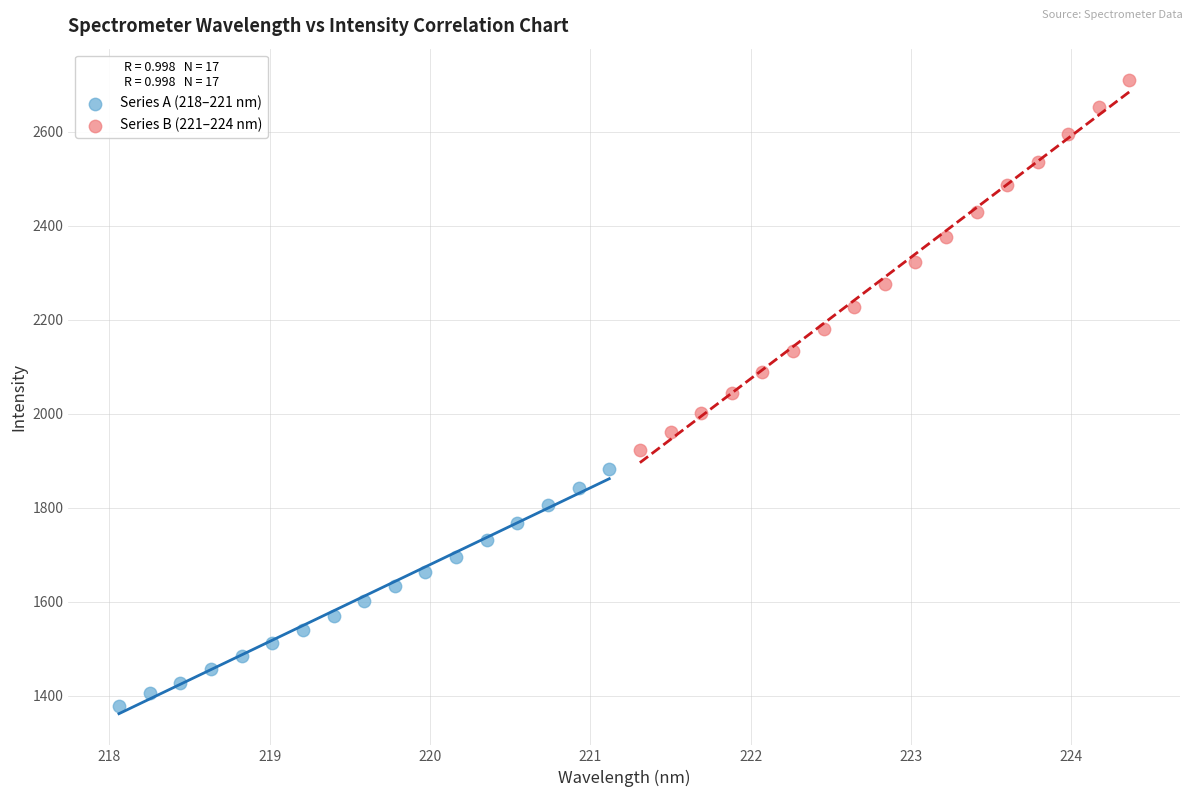

Which series reaches the maximum Y coordinate?

Series B (221–224 nm)